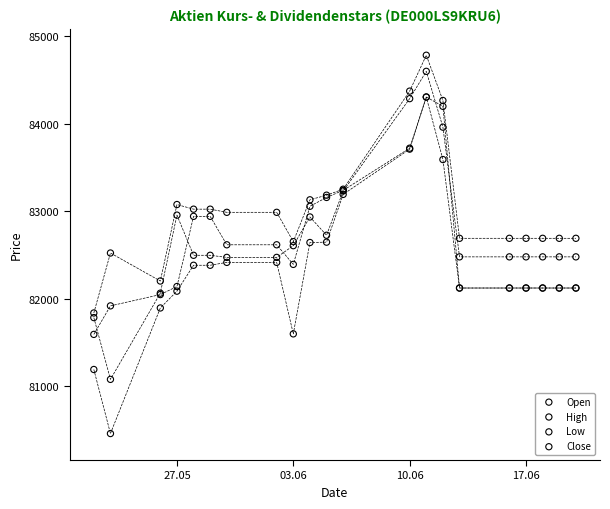

Which series has the largest Y range (max minus min)?

Low